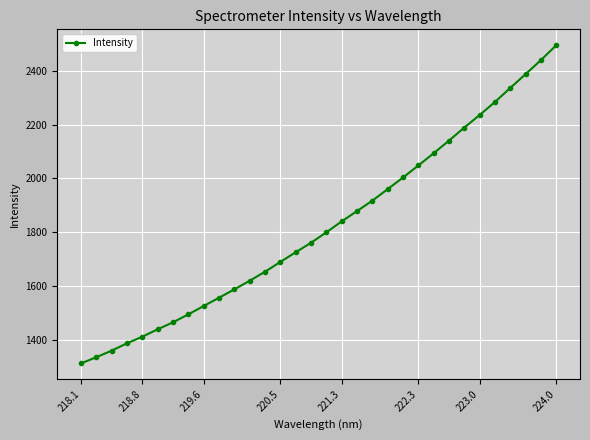

What is the smallest value displayed?

1311.2